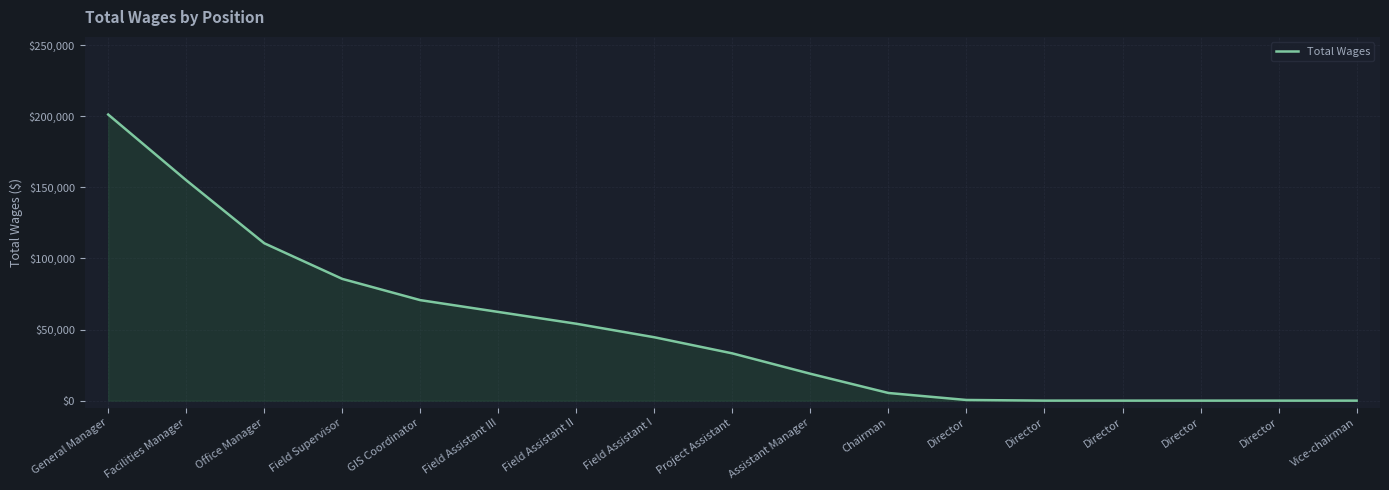

Reading left to right, what are all the values shown in this chart?

201243.9	155031.8	110706.6	85639.4	70687.9	62392.1	54085.0	44574.2	33236.2	18902.4	5380.1	457.5	8.9	0.0	0.0	0.0	0.0